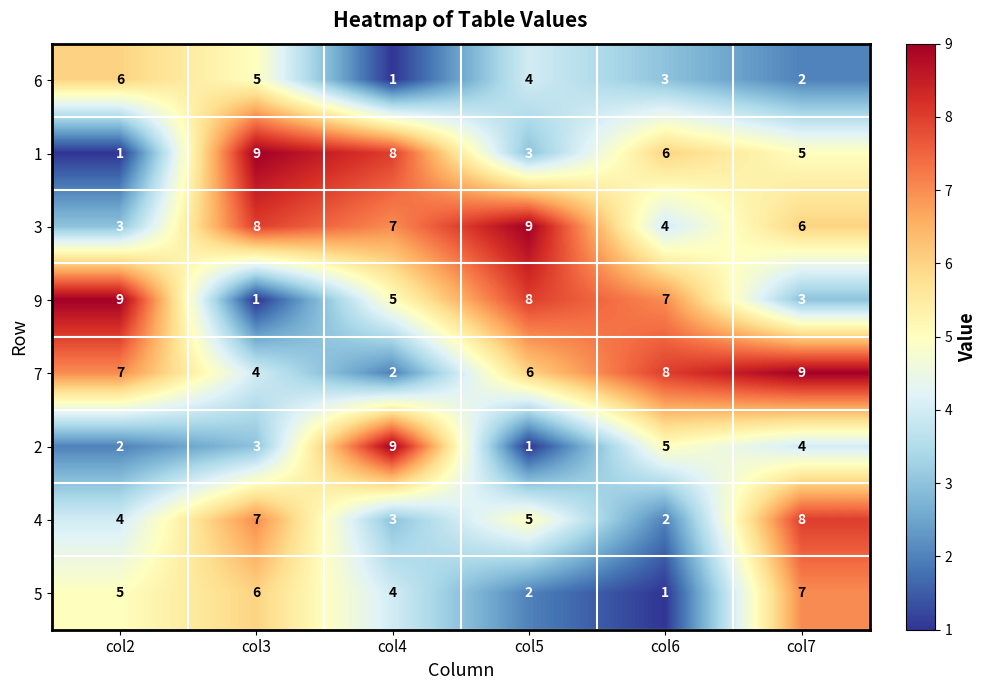

Count the 7 values in the range 4 to 8.

4